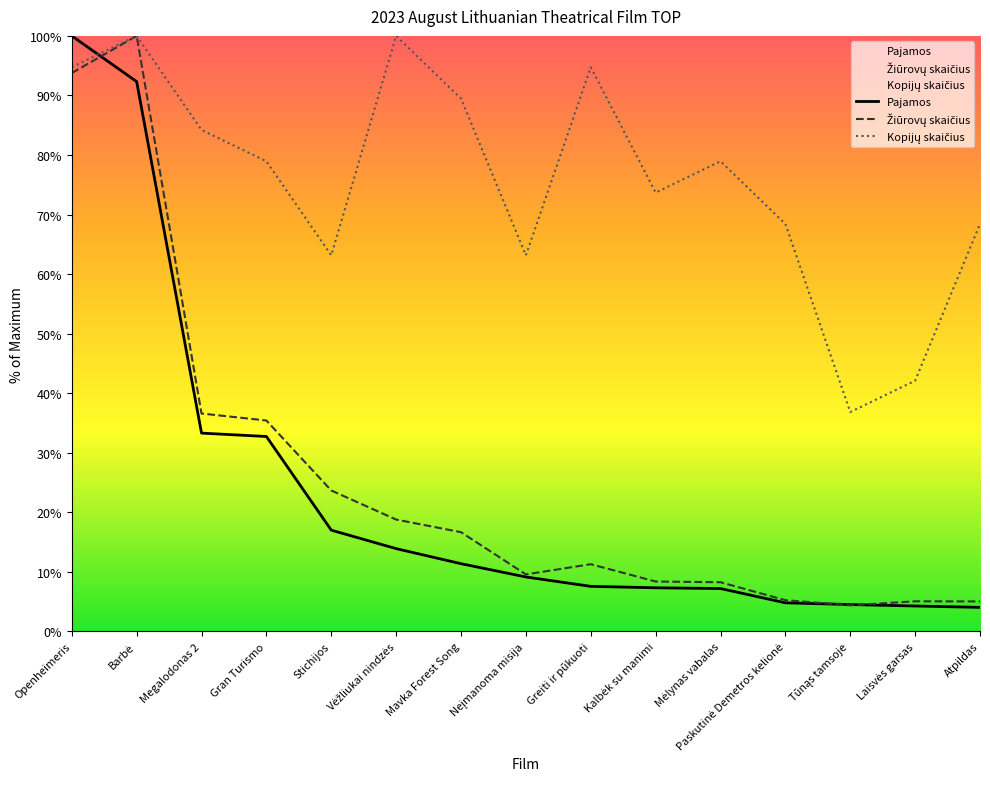

What is the minimum value for Žiūrovų skaičius?

4.4